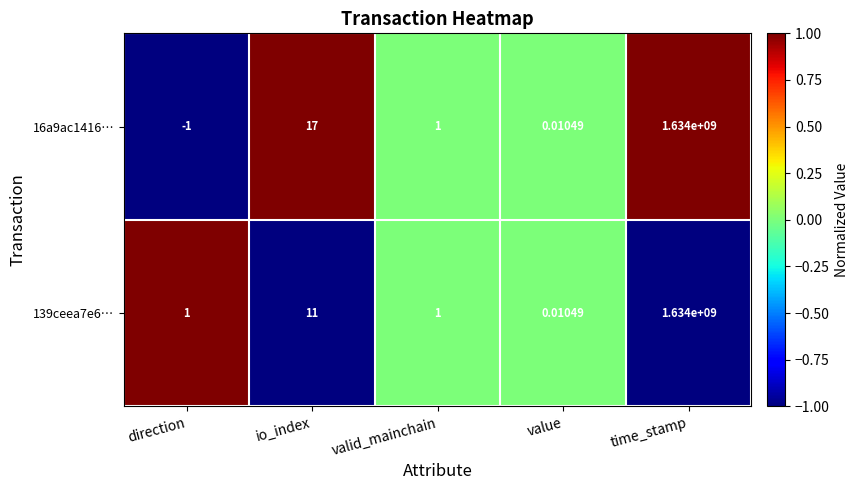

At which category is the sum across all series the highest?

time_stamp